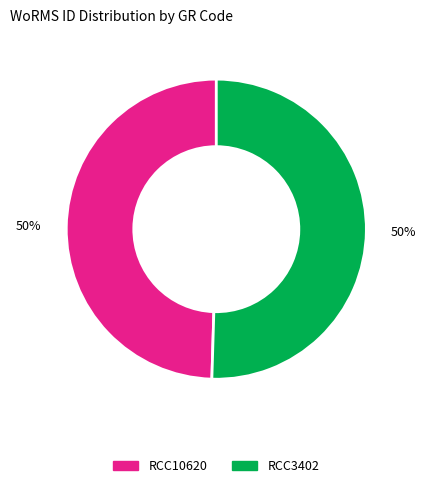

What is the ratio of the value at RCC3402 to the value at RCC10620?

1.0